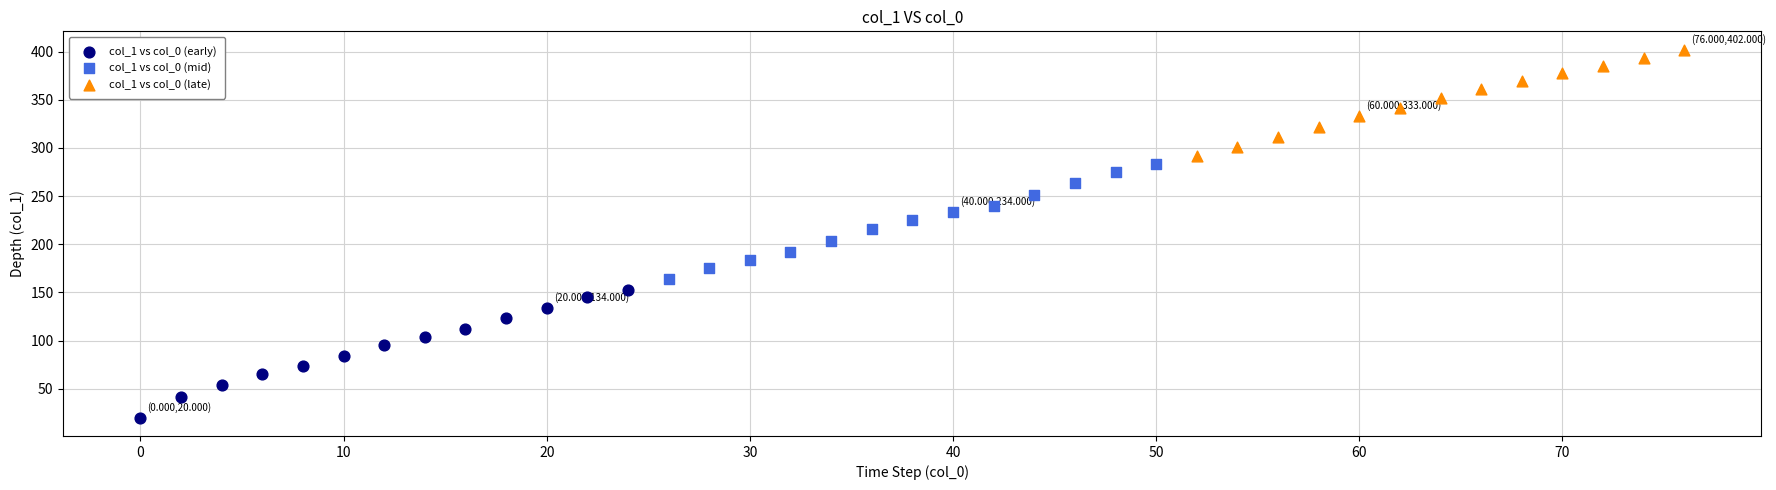

Which series has the widest spread of Y values?

col_1 vs col_0 (early)